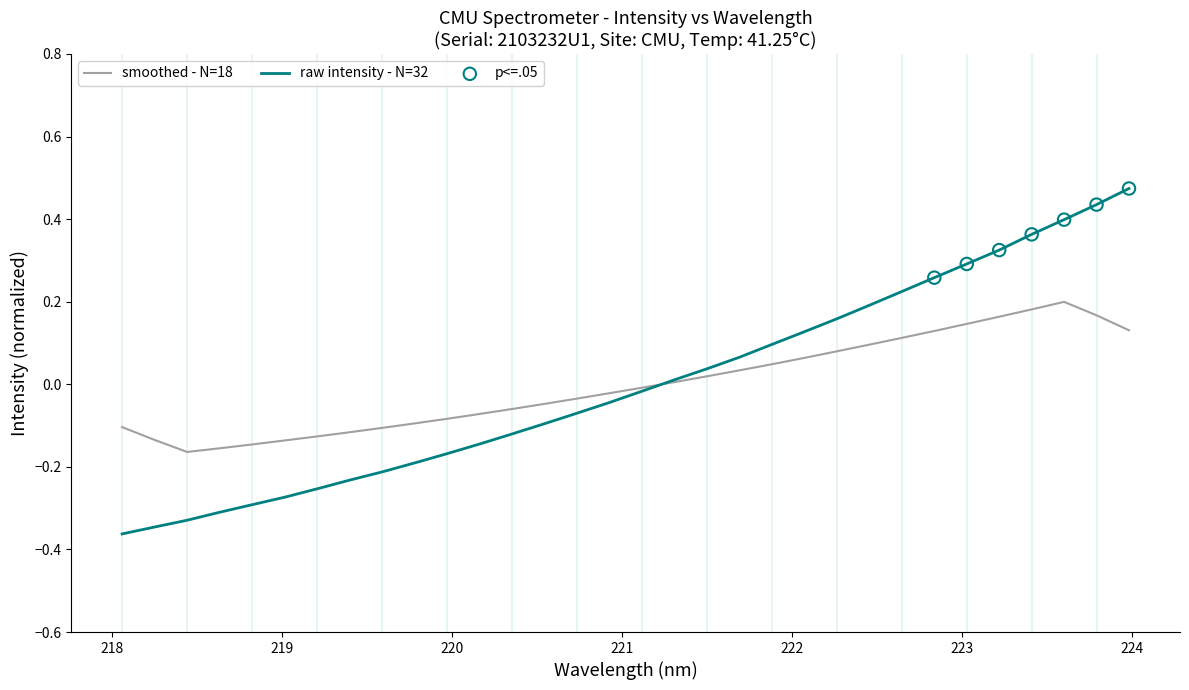

Rank the series by their maximum value, from lowest to highest.

smoothed - N=18, raw intensity - N=32